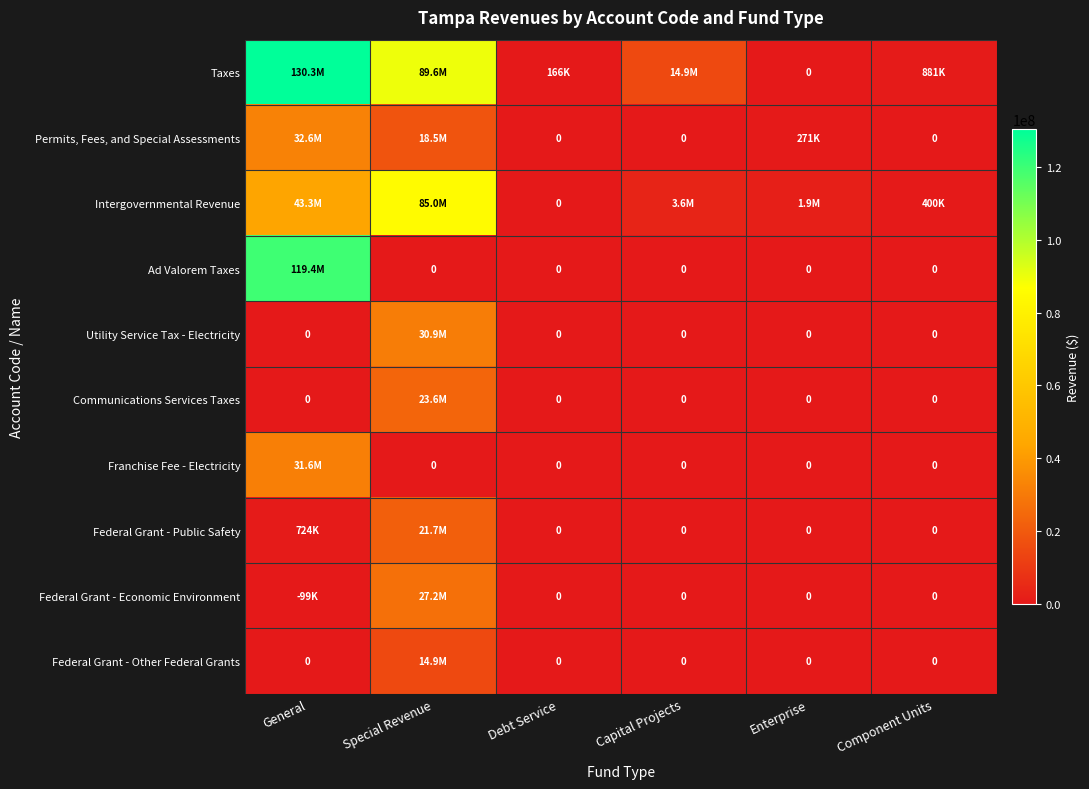

Which series has the widest spread of values?

Taxes